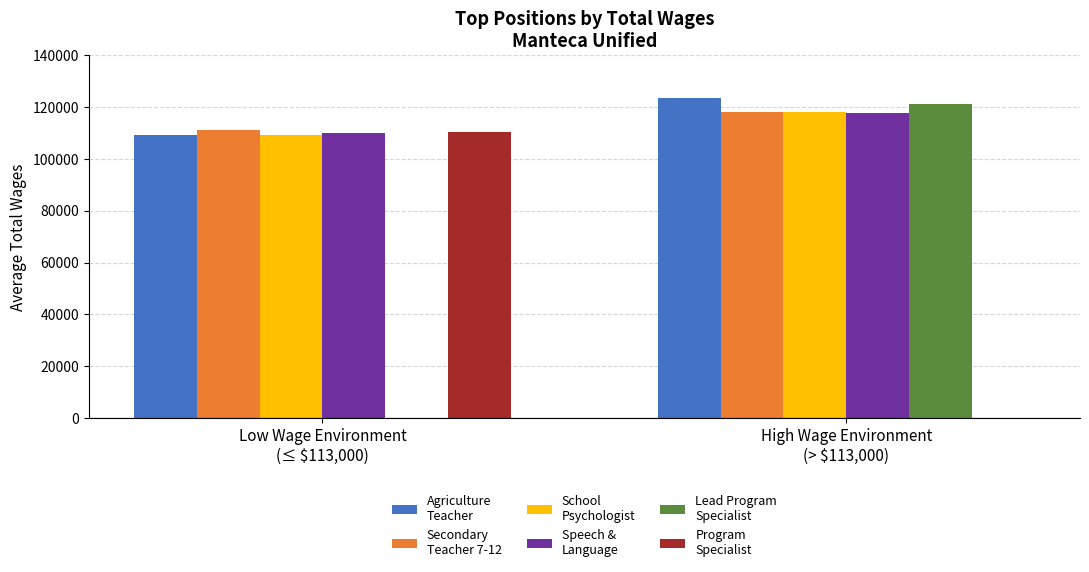

What is the maximum value shown in the chart?

123522.0